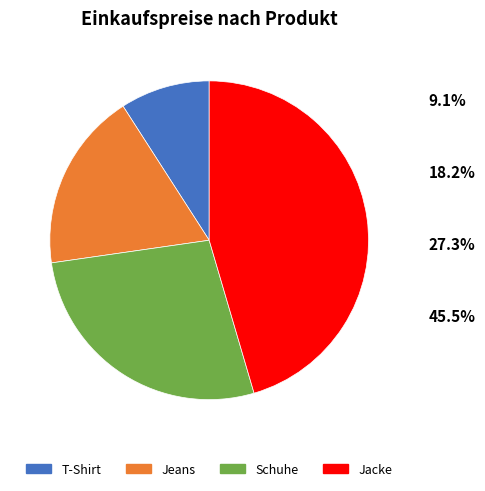

Rank the categories by value from highest to lowest.

Jacke, Schuhe, Jeans, T-Shirt